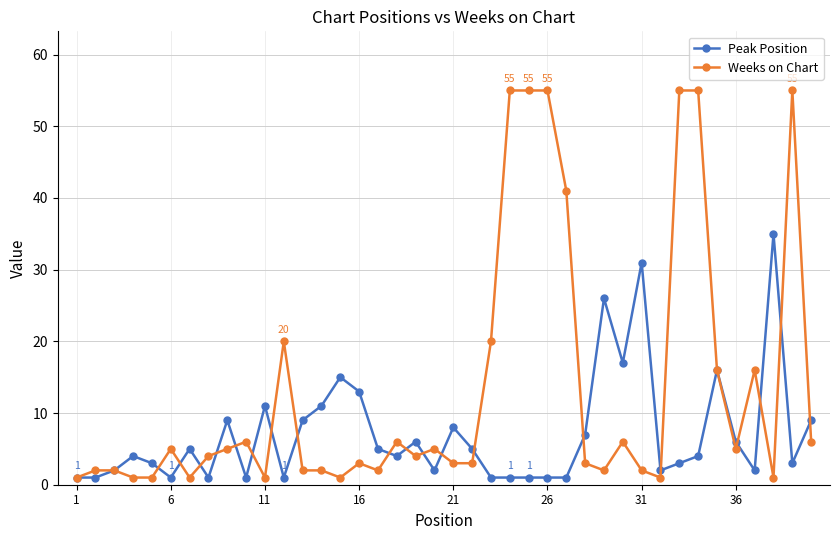

Count the number of categories in the chart.

40